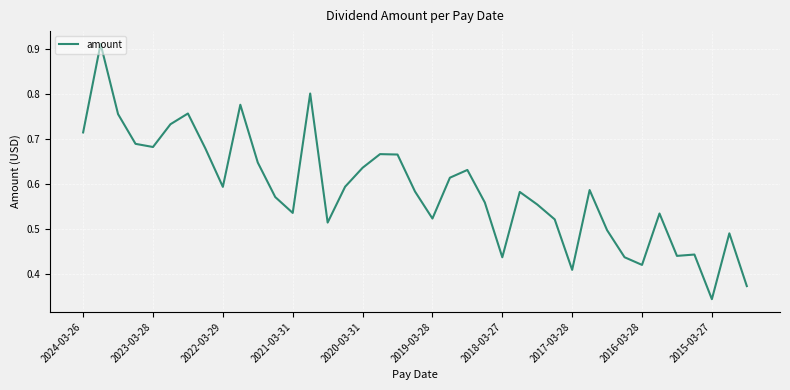

At which category does the chart reach its minimum across all series?

2015-03-27